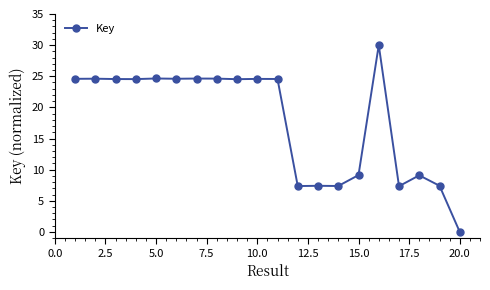

What is the value of the 6th point from the left?

24.6